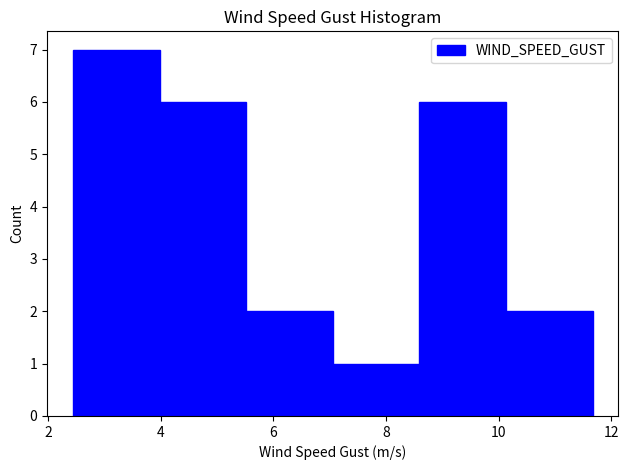

Over which range of the x-axis is the bar tallest?

2.4 to 4.0